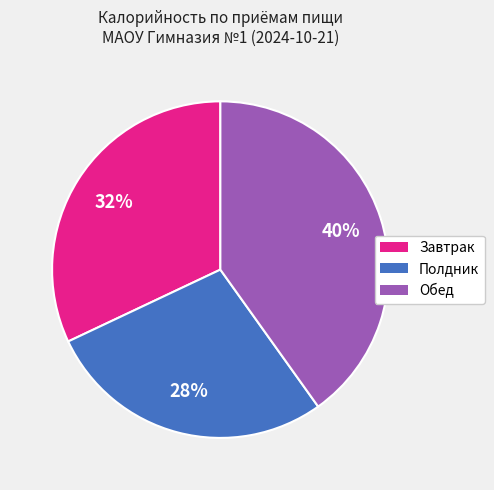

Count the number of slices in the pie.

3